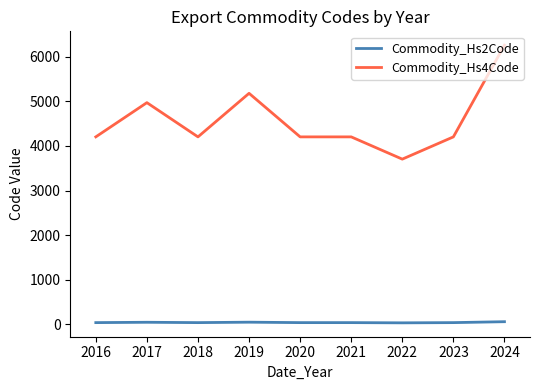

True or false: Commodity_Hs4Code and Commodity_Hs2Code intersect in this chart.

False